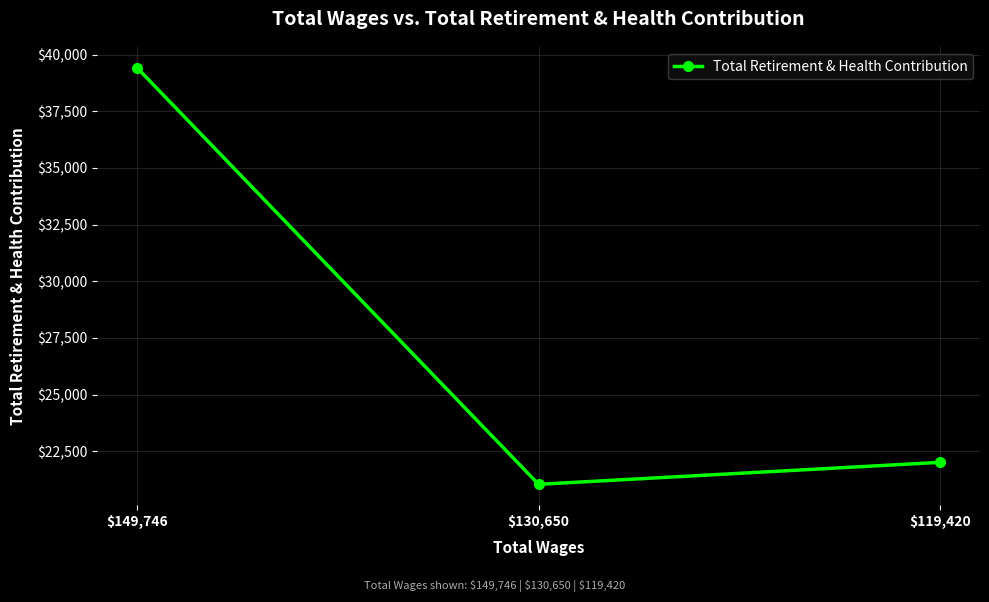

List the labels in order of value, smallest first.

$130,650, $119,420, $149,746